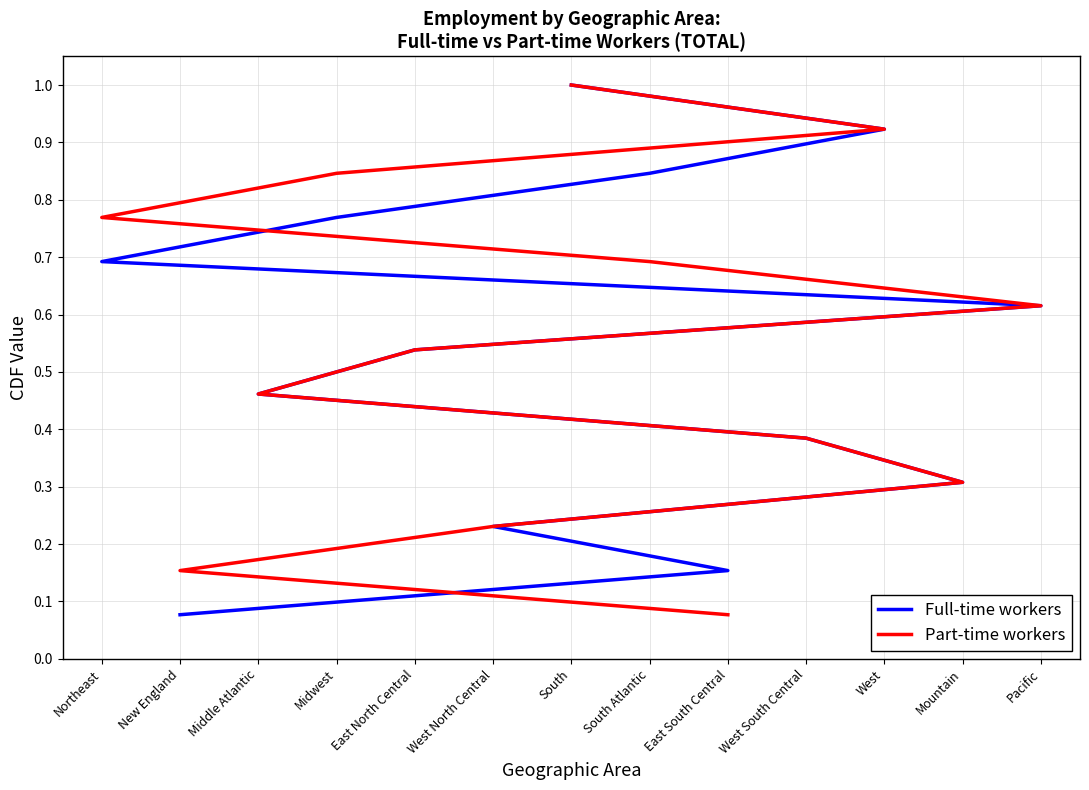

True or false: Part-time workers has a value of 0.1 at New England.

False